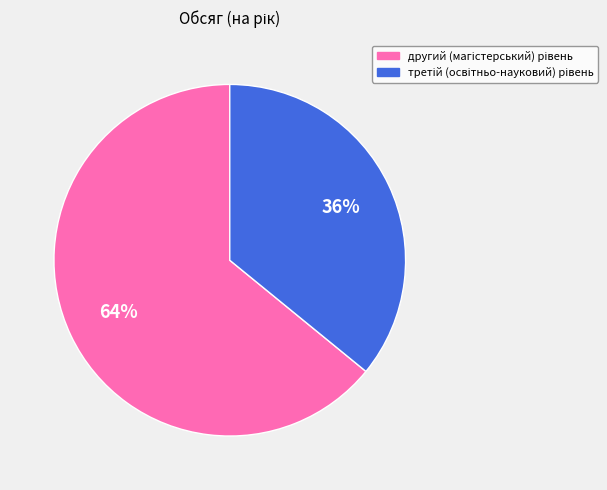

Is there any slice that represents more than half of the pie?

Yes